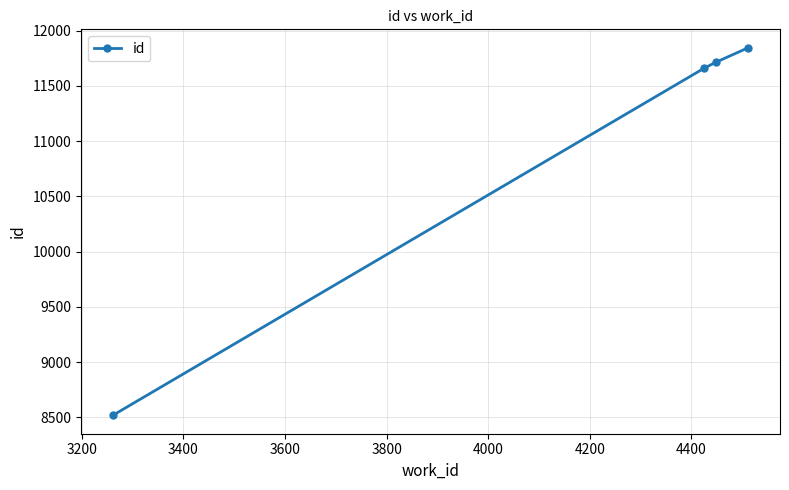

What is the smallest value displayed?

8519